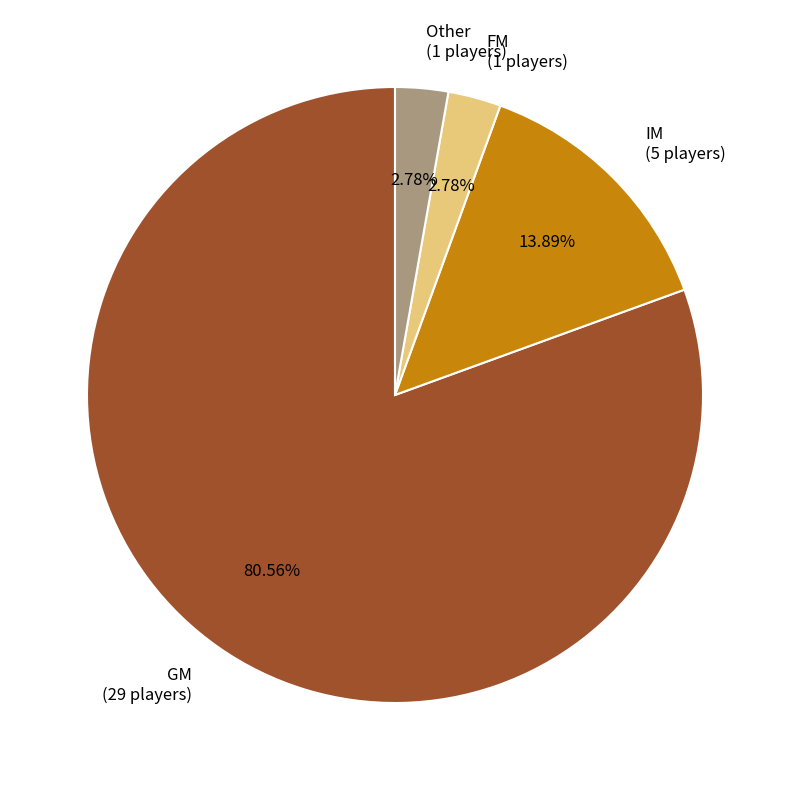

How much of the chart is everything except GM?

19.4%